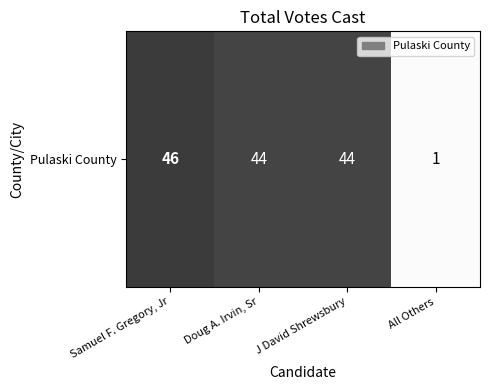

What is the change in value from Samuel F. Gregory, Jr to J David Shrewsbury?

-2